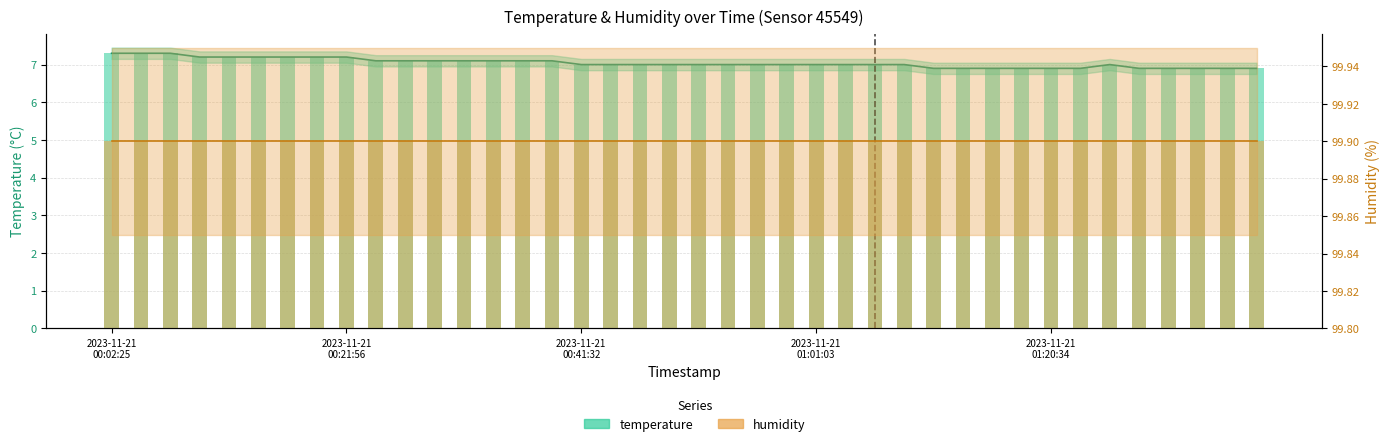

What is the maximum value shown in the chart?

7.3